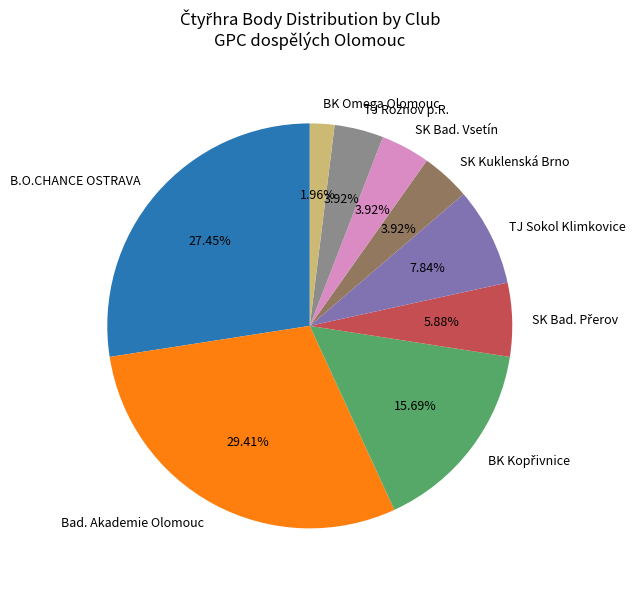

Between B.O.CHANCE OSTRAVA and BK Omega Olomouc, which is larger?

B.O.CHANCE OSTRAVA